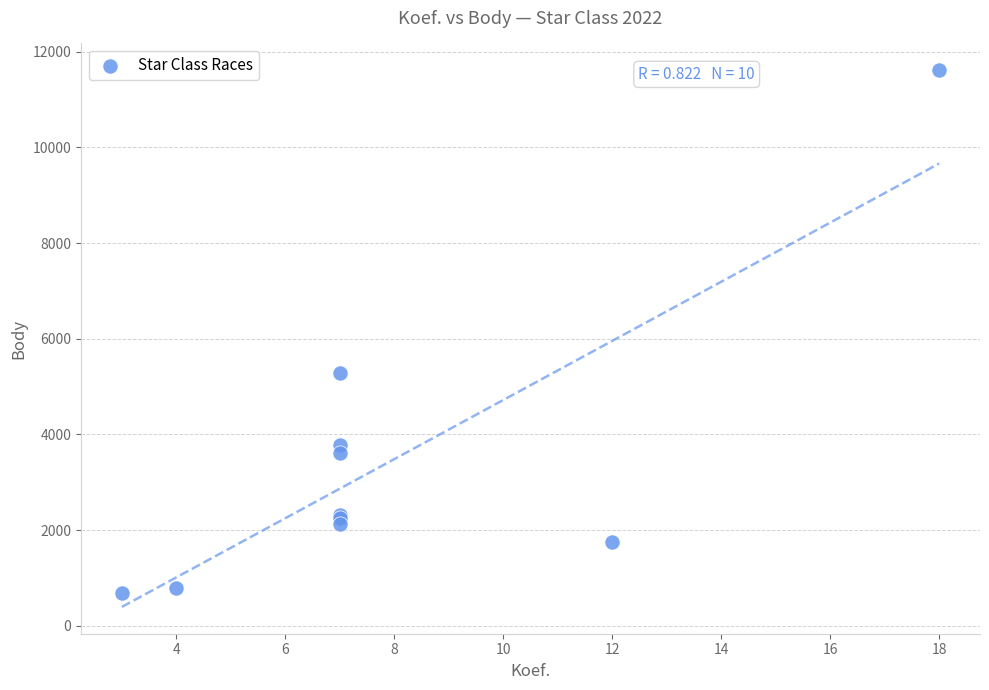

What Y value in the scatter plot is closest to 6144?

5279